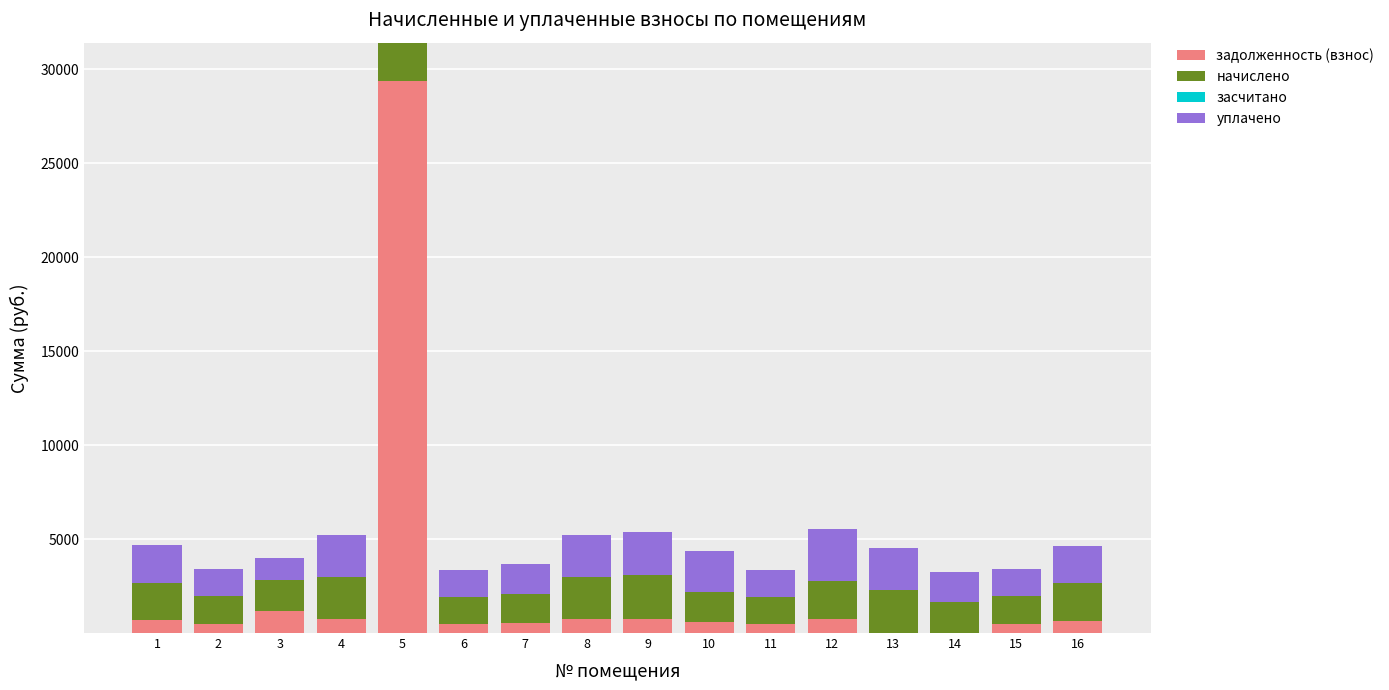

At which category is the sum across all series the highest?

5